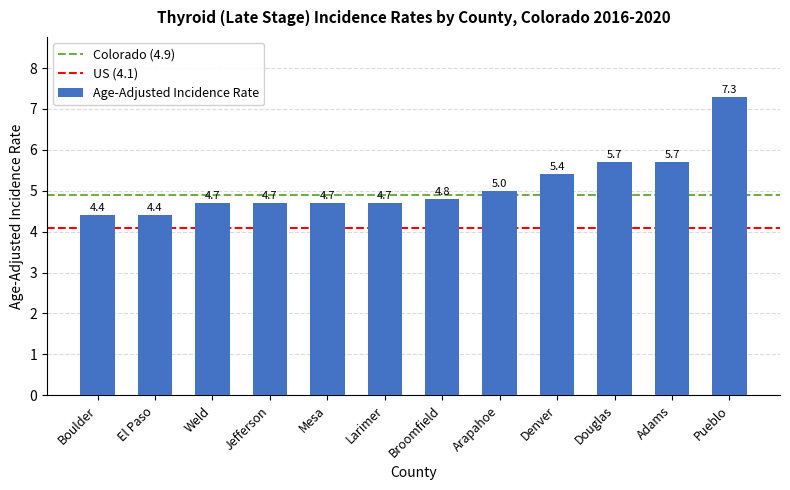

Is it true that the value at Jefferson is 4.7?

True